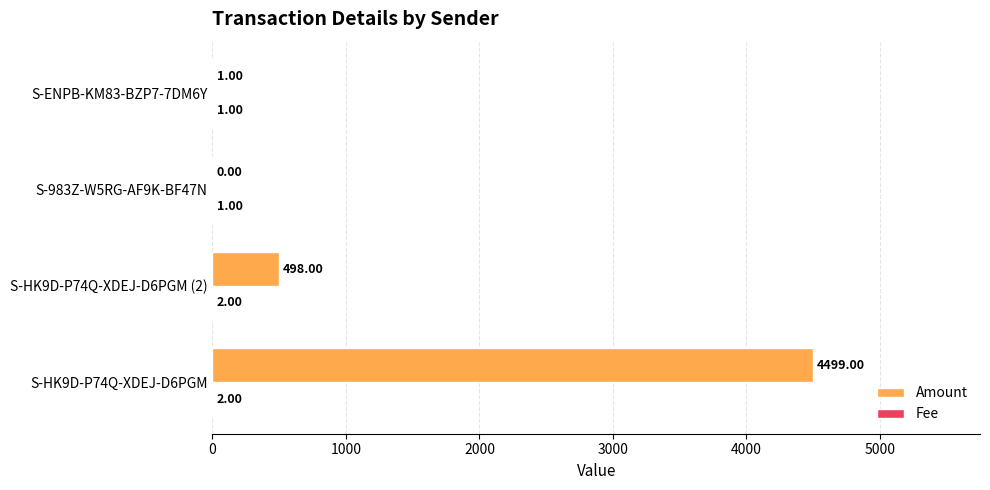

What is the sum of the Amount values at S-983Z-W5RG-AF9K-BF47N and S-HK9D-P74Q-XDEJ-D6PGM?

4499.0